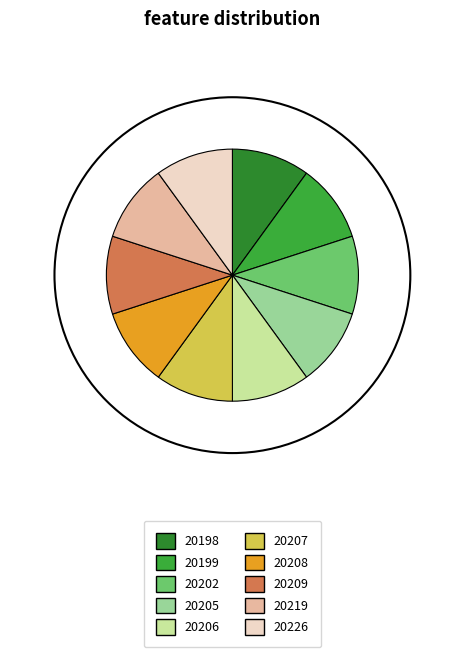

True or false: 20219 accounts for 17% of the total.

False